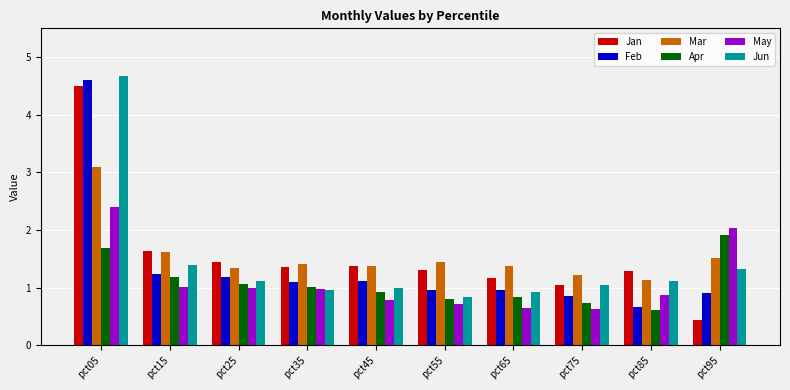

At which category does the chart reach its minimum across all series?

pct95